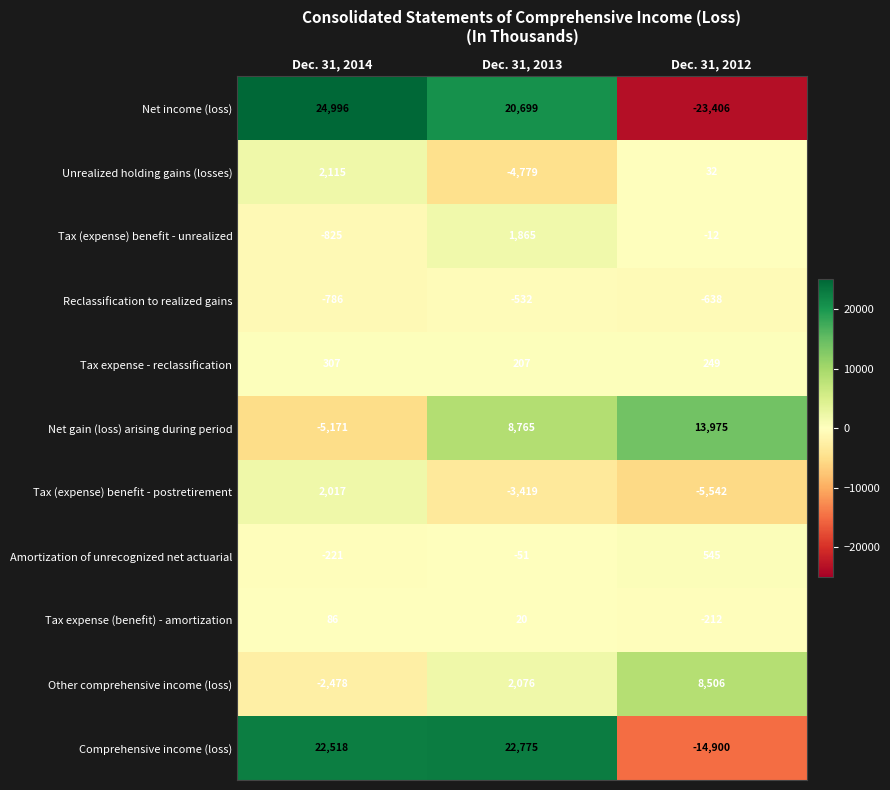

How many Tax expense - reclassification values are between 207 and 307?

3